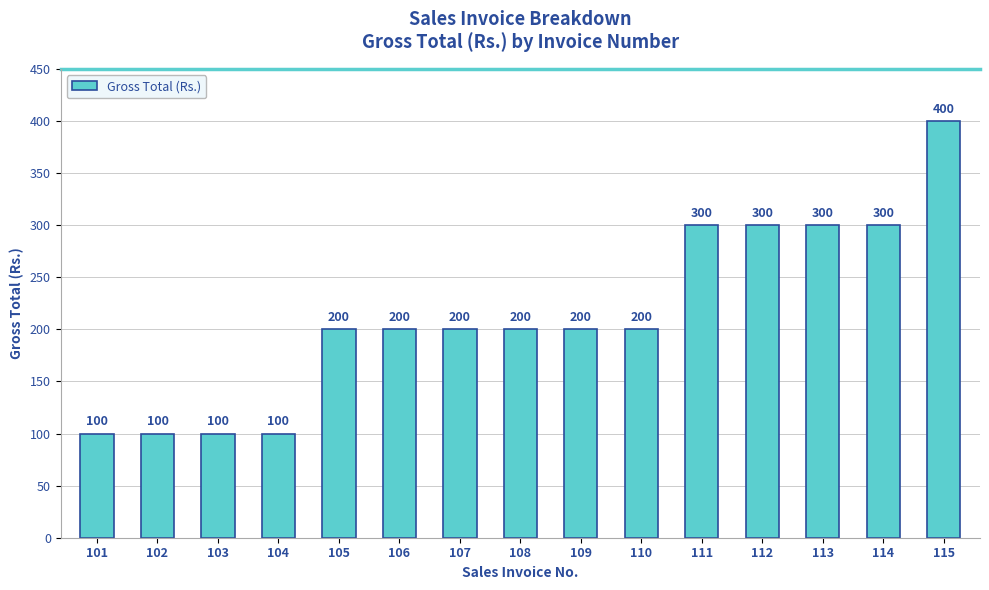

What is the sum of all values?

3200